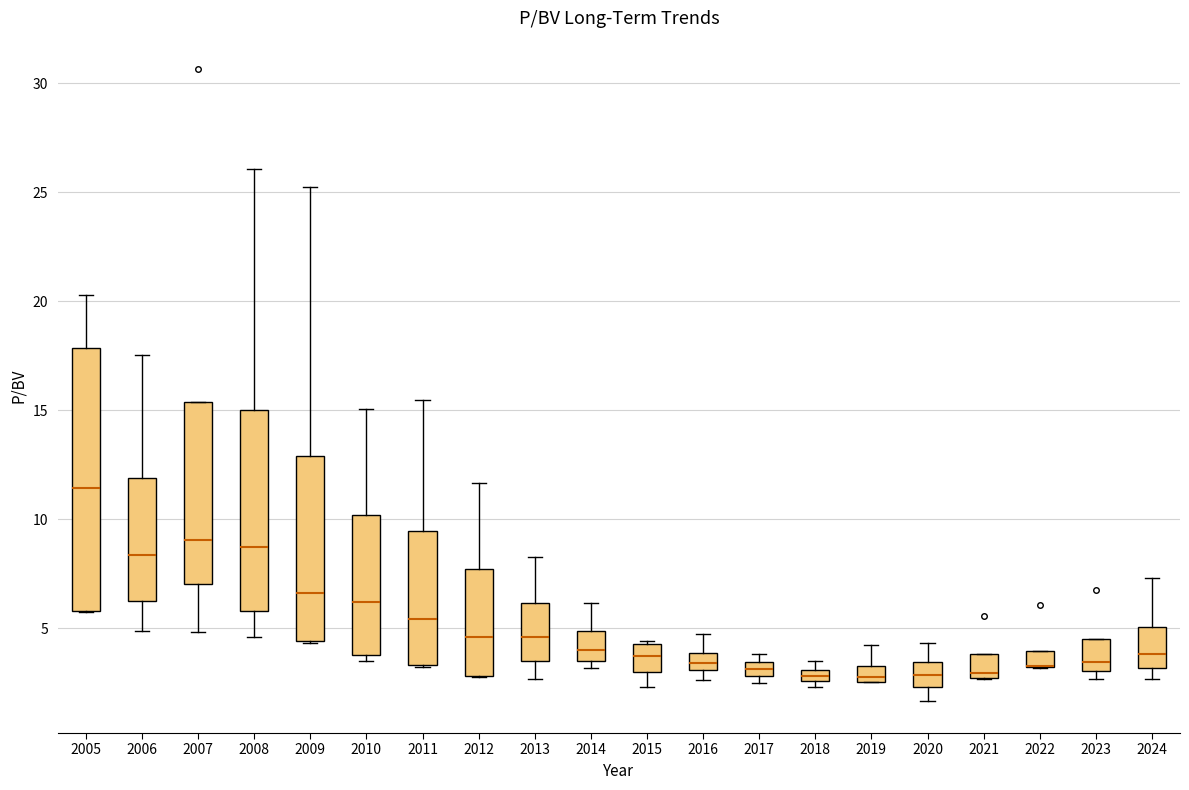

Which box is the tallest, from its lower edge to its upper edge?

2005